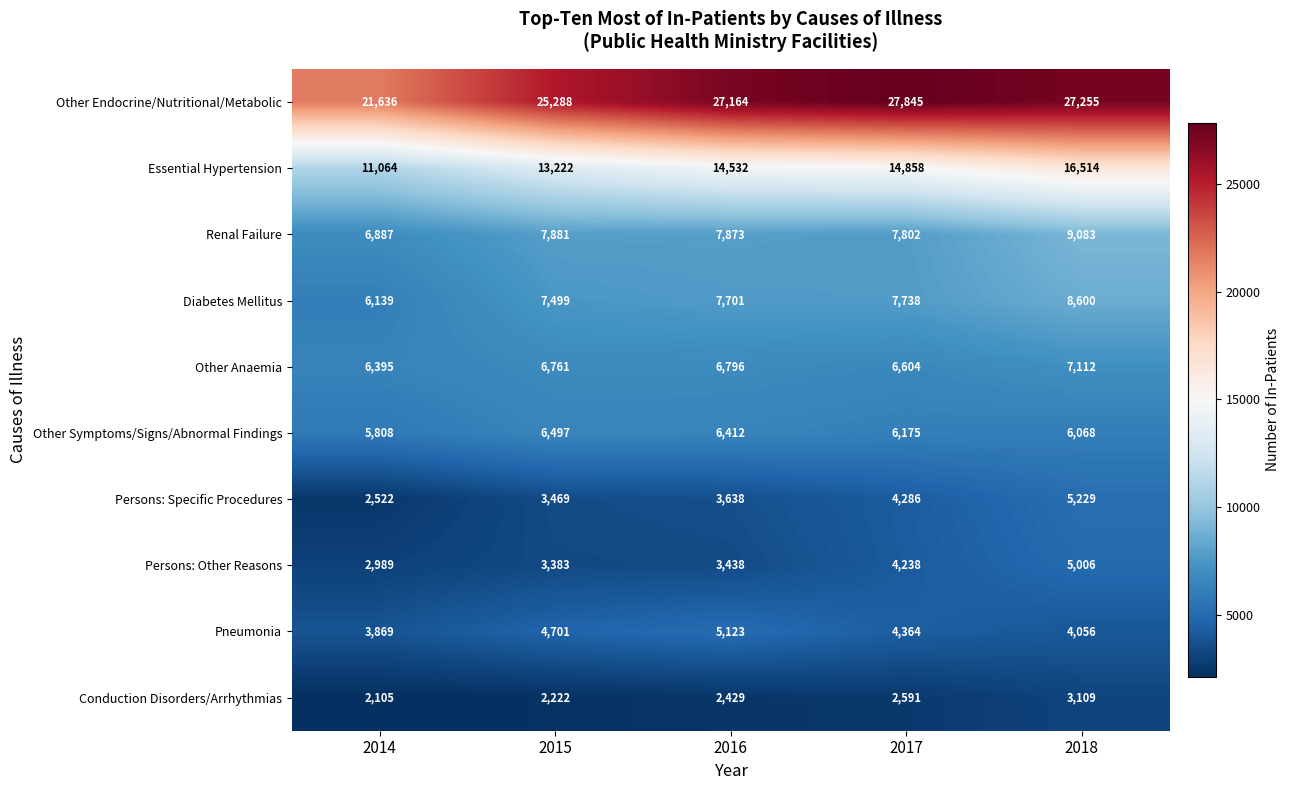

What is the difference between the Persons: Specific Procedures values at 2017 and 2018?

943